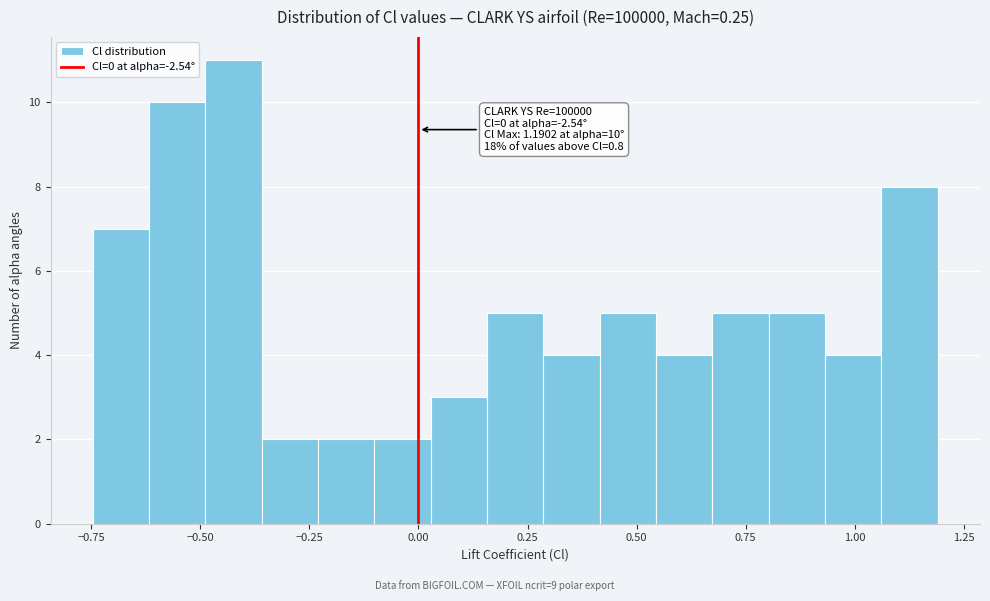

Around what value on the x-axis is the tallest bar? Give the approximate position of its centre, as read against the axis.

-0.40